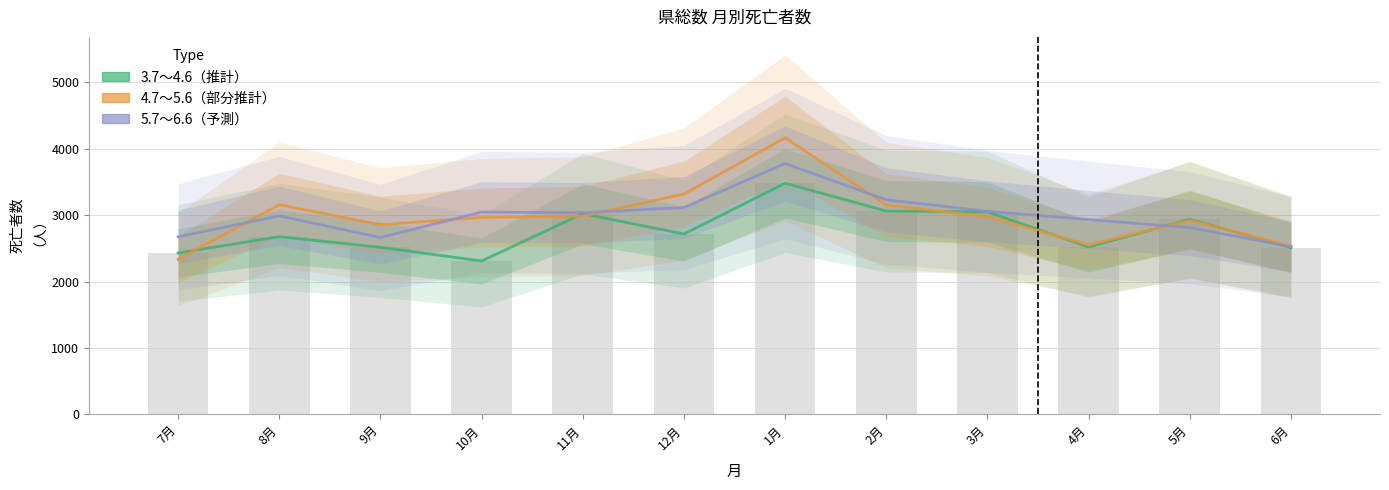

Between 2月 and 7月, which is larger?

2月